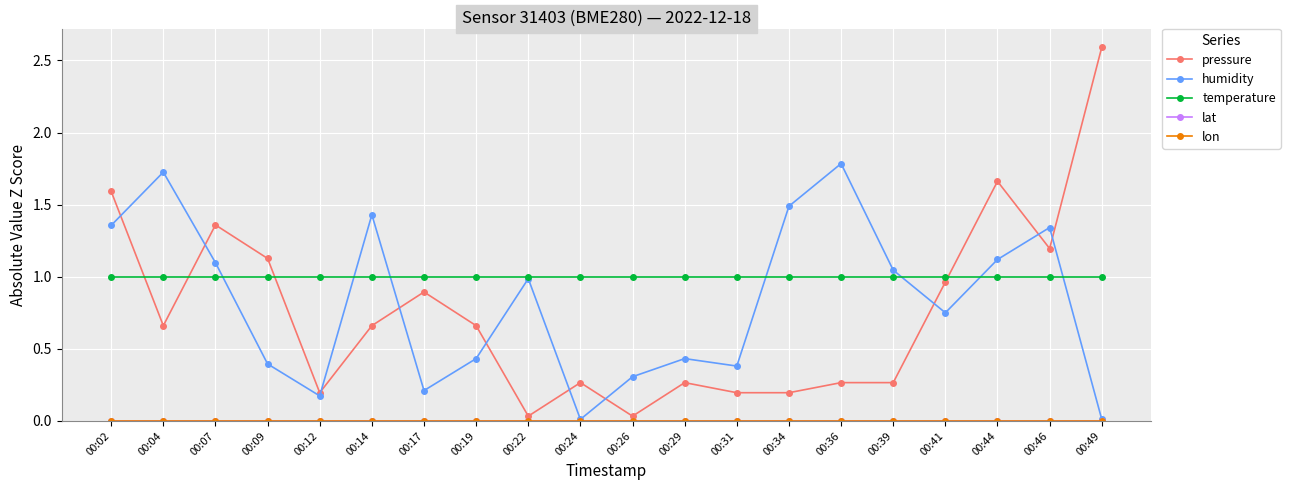

Which category has the highest value in the humidity series?

00:36